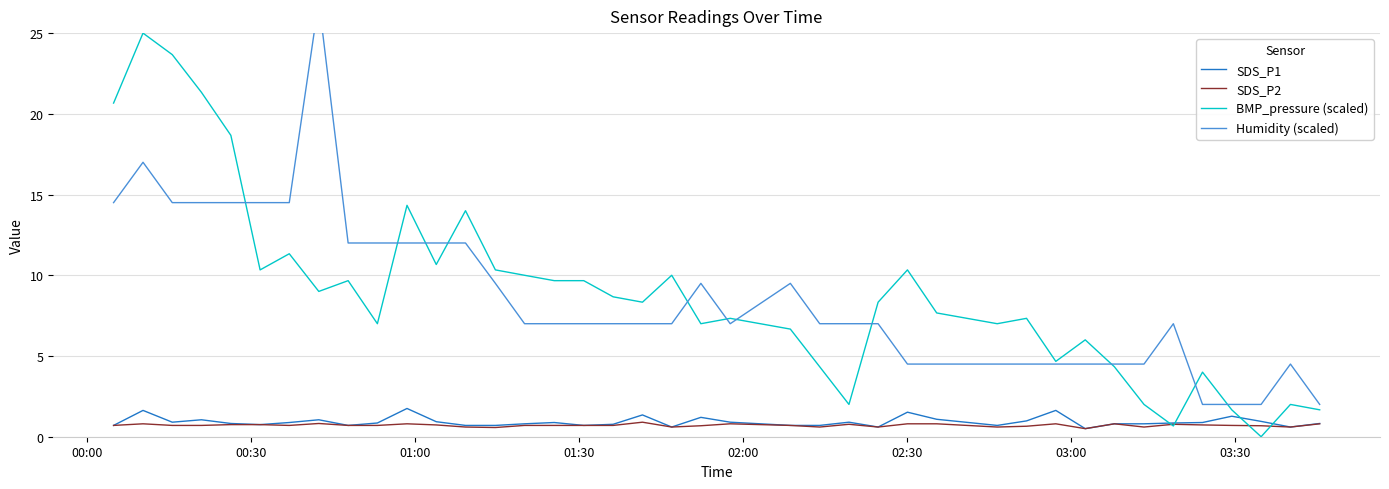

What is the difference between the maximum and minimum values in the SDS_P2 series?

0.4